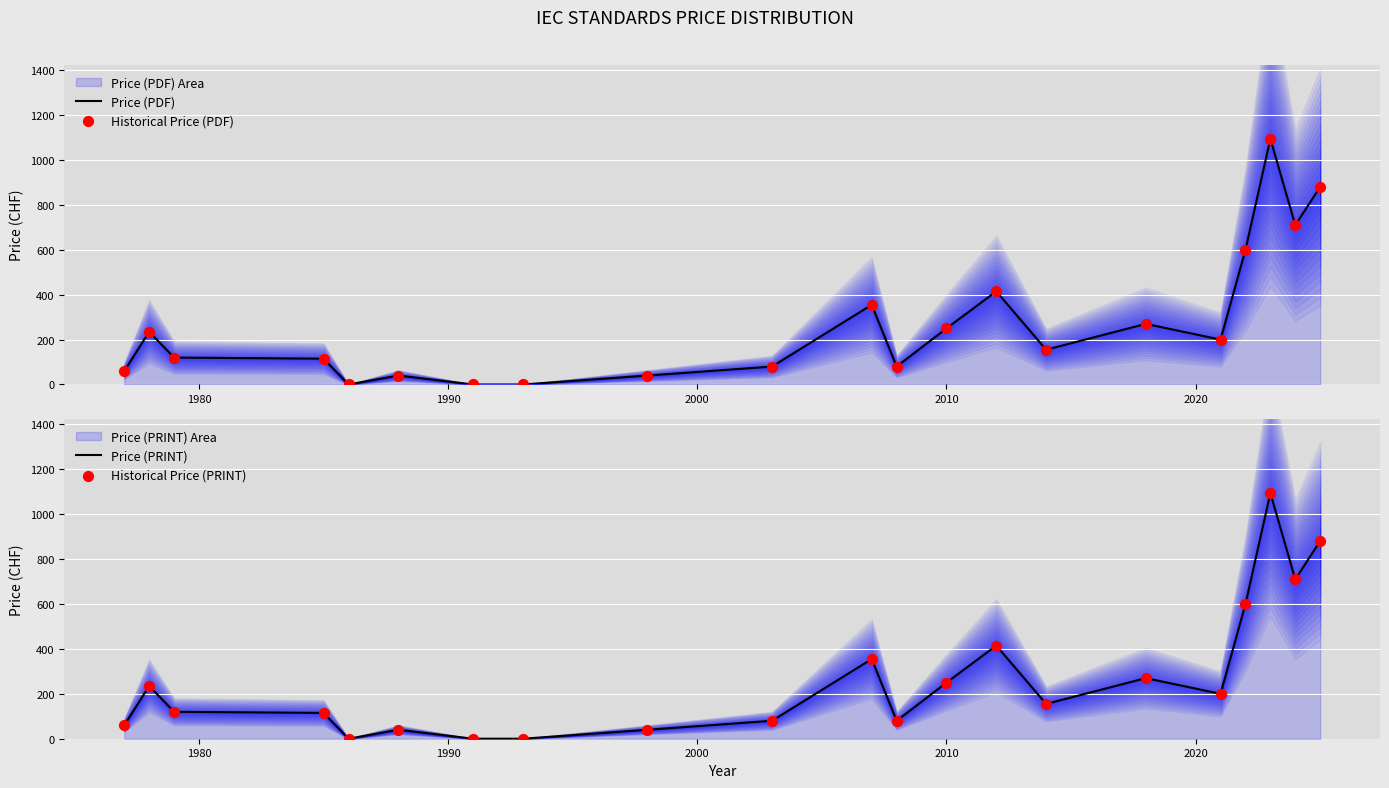

Which series contains the highest Y value?

Price (PDF)